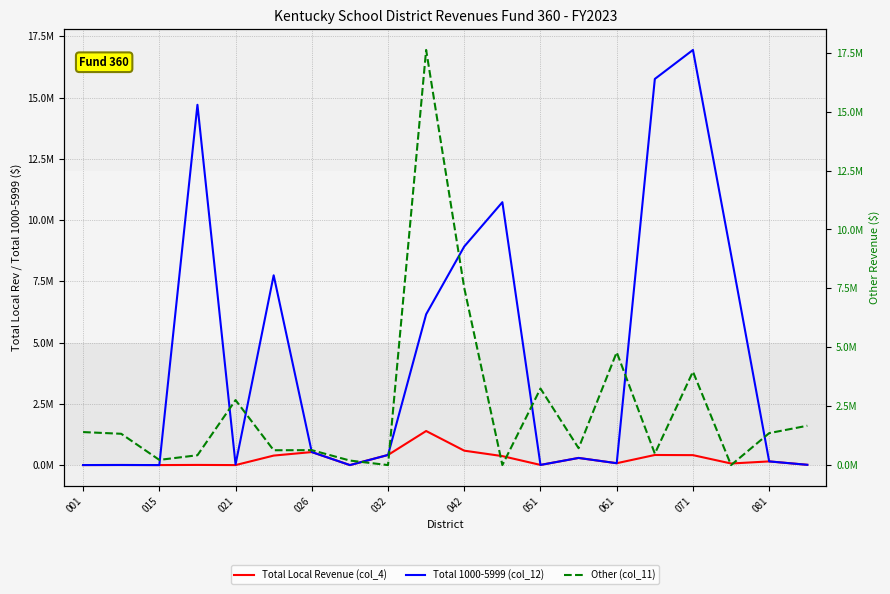

Which series has the largest total across all categories?

Total 1000-5999 (col_12)